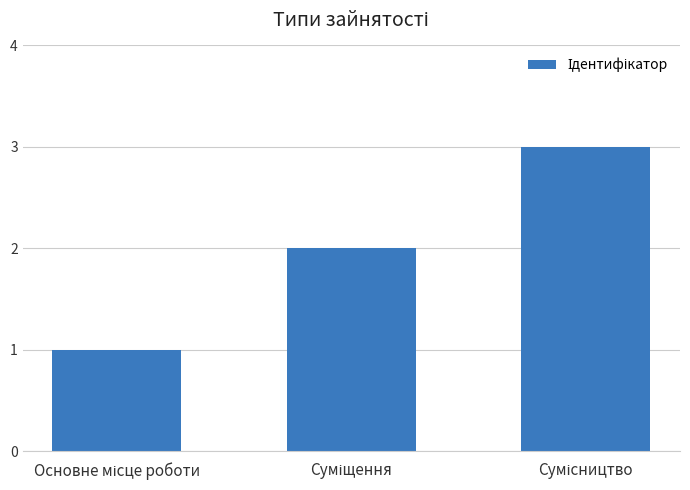

Reading left to right, extract all data points from this chart.

1	2	3